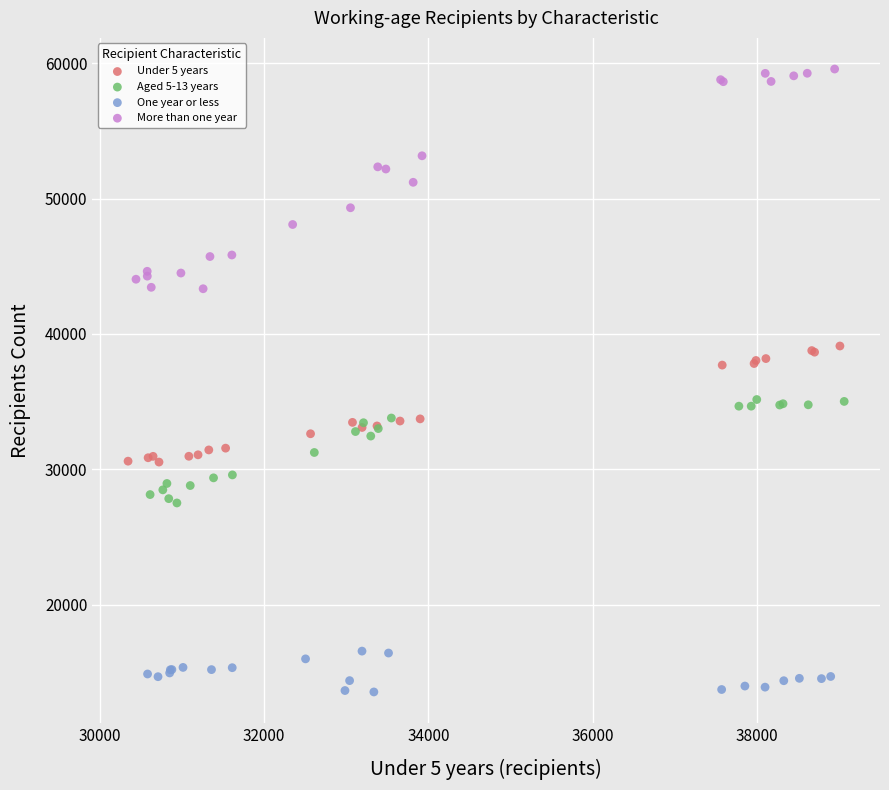

Which series has the largest Y range (max minus min)?

More than one year